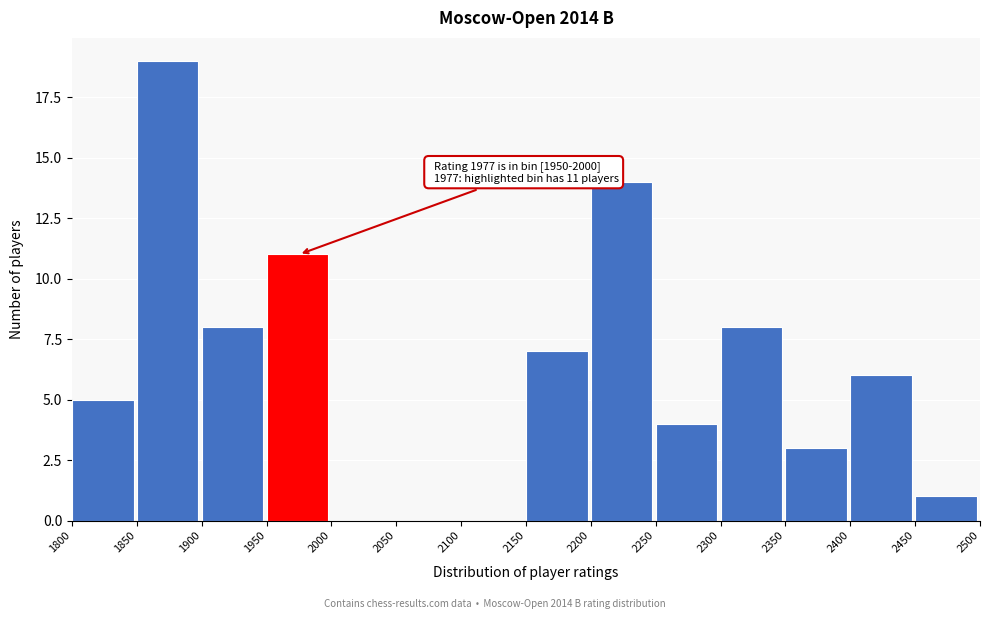

Over which range of the x-axis is the bar tallest?

1850 to 1900